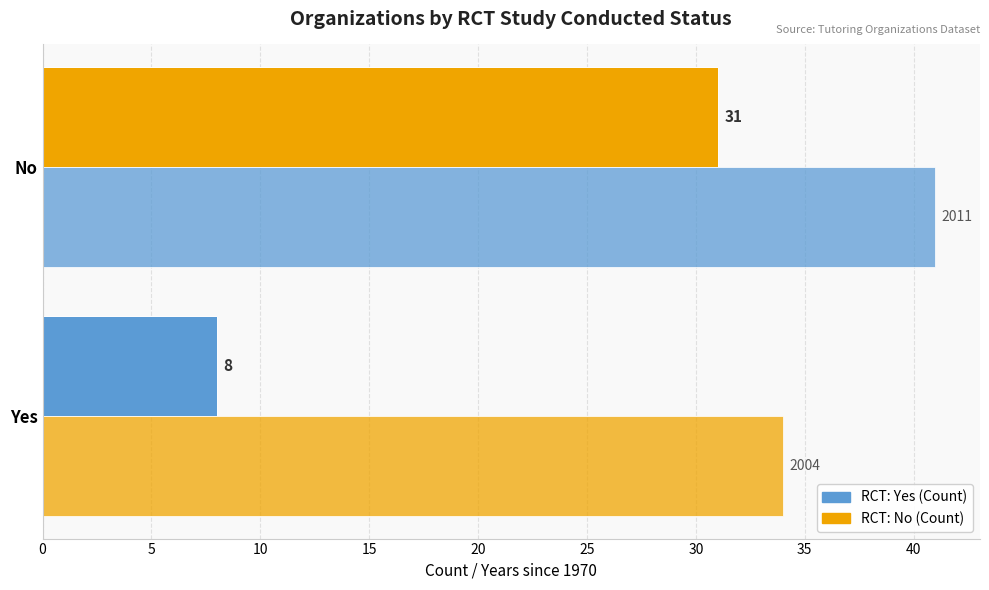

How many series are shown in this chart?

2